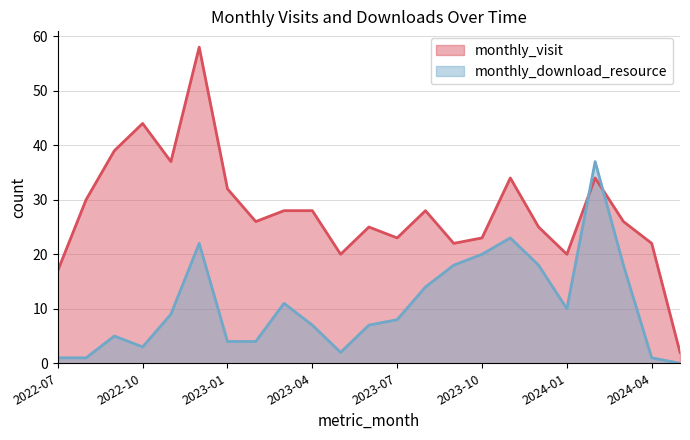

The value of monthly_download_resource at 2022-08 is 1. True or false?

True